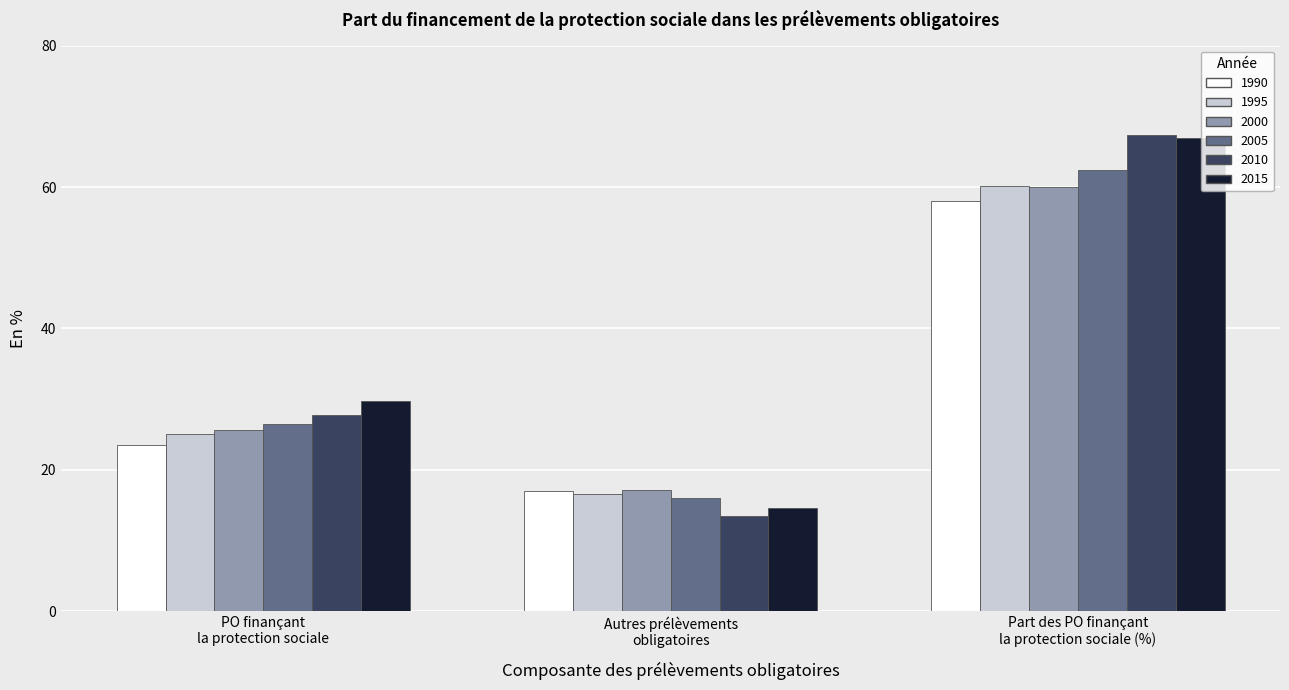

Which series has the largest total across all categories?

2015